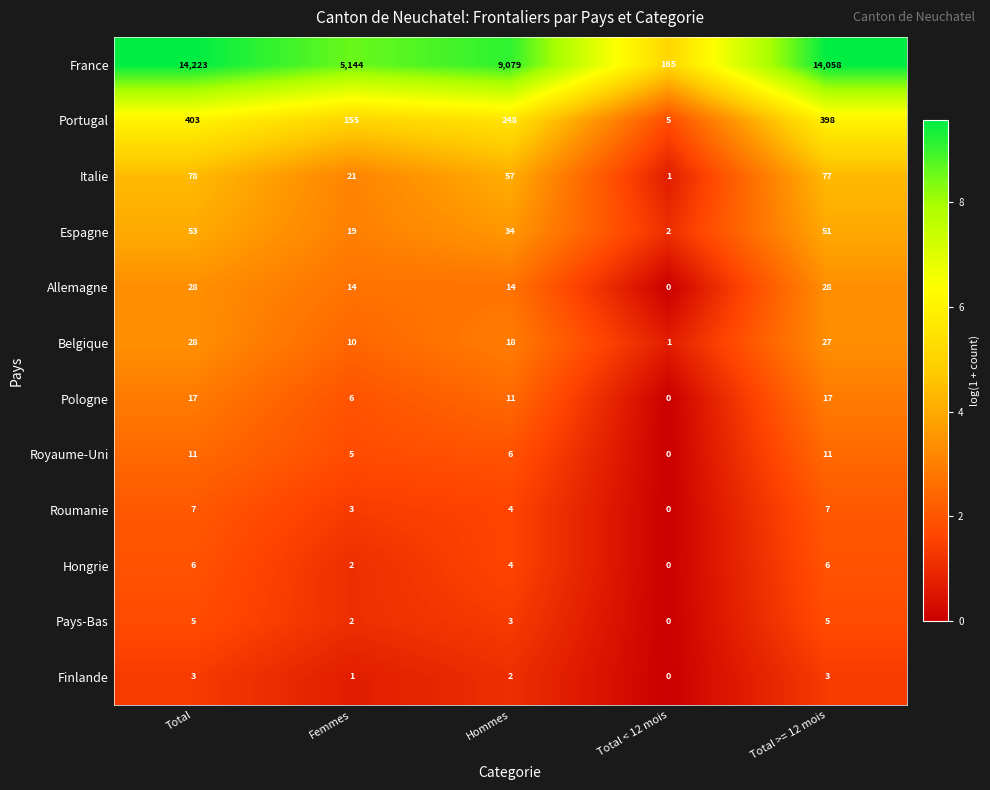

What is the highest value of the France series?

14223